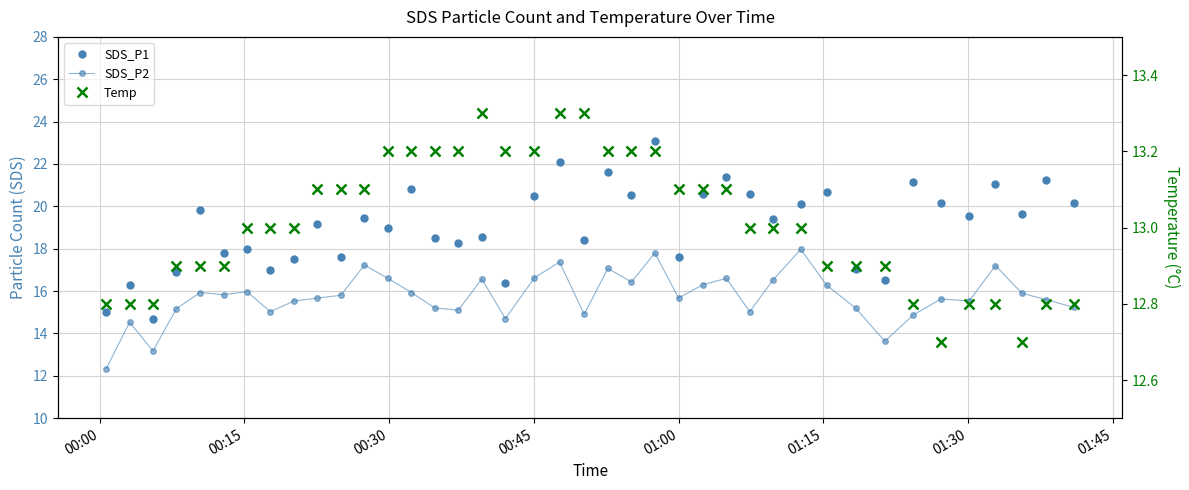

Which series has the largest range (max minus min)?

SDS_P1